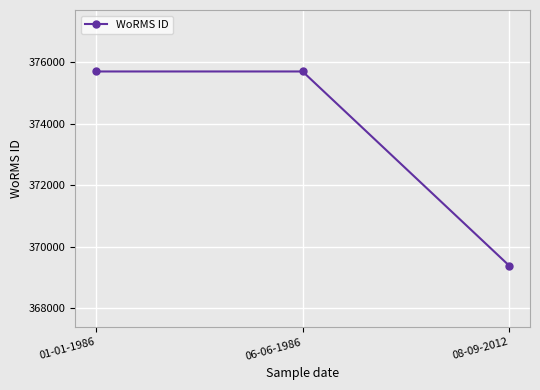

Reading right to left, list all the values displayed in this chart.

369377	375699	375699